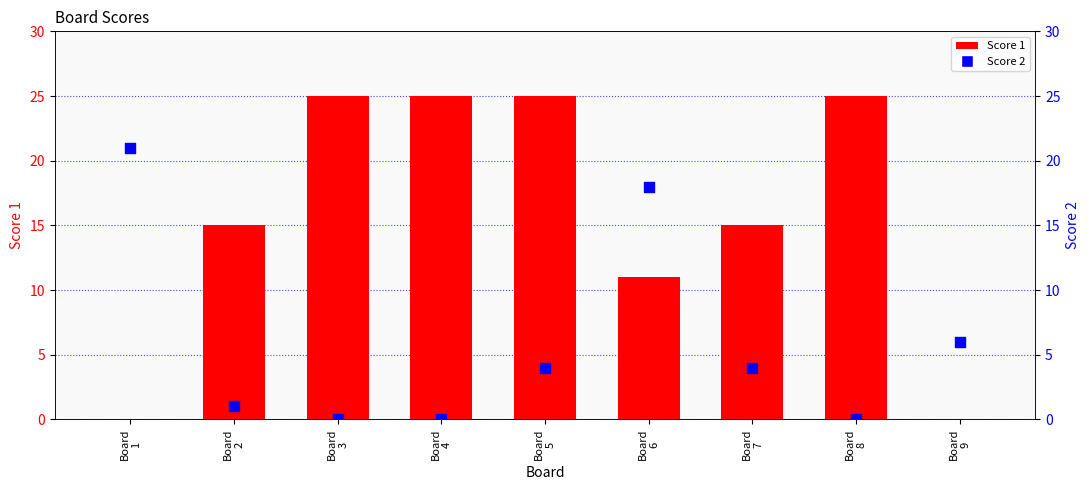

Which series reaches the maximum Y coordinate?

Score 1